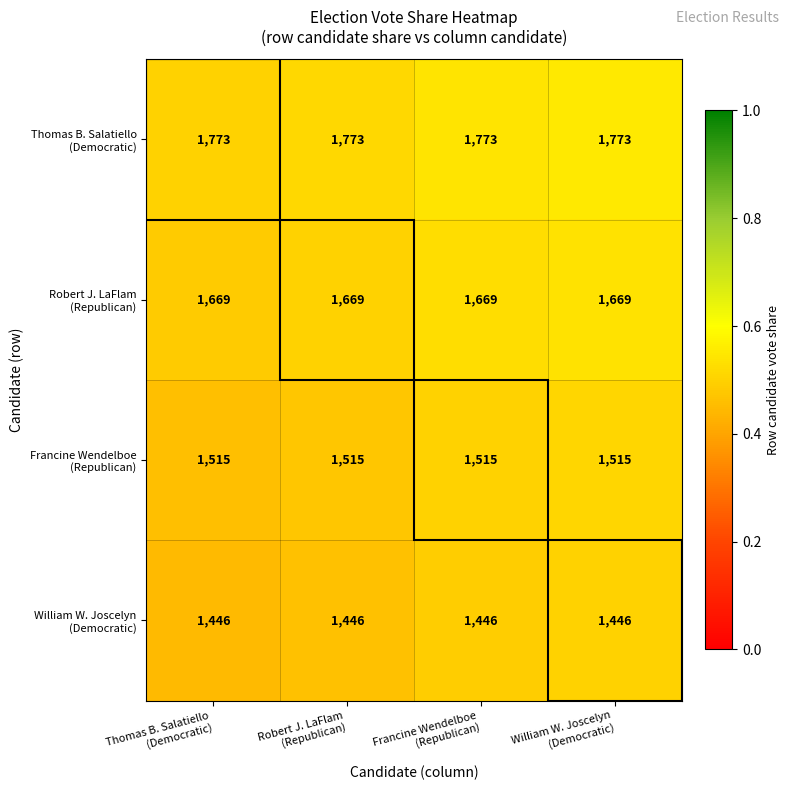

What is the minimum value shown in the chart?

1446